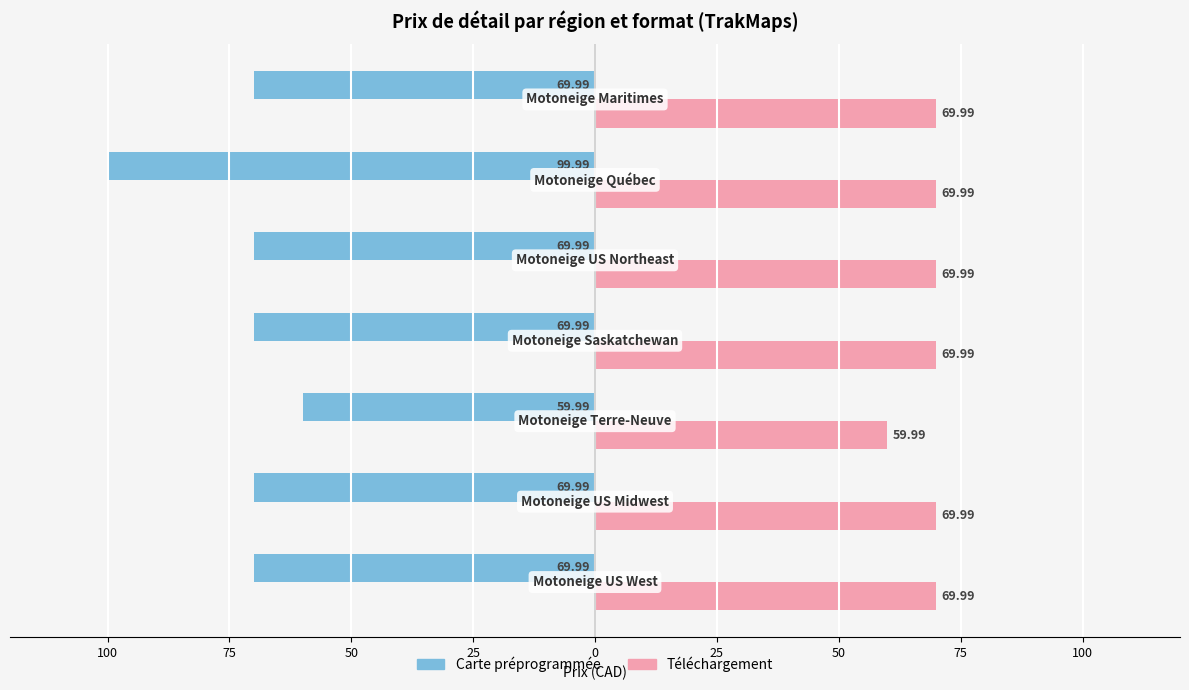

Reading right to left, extract all data points from this chart.

Carte préprogrammée: -70.0	-100.0	-70.0	-70.0	-60.0	-70.0	-70.0
Téléchargement: 70.0	70.0	70.0	70.0	60.0	70.0	70.0